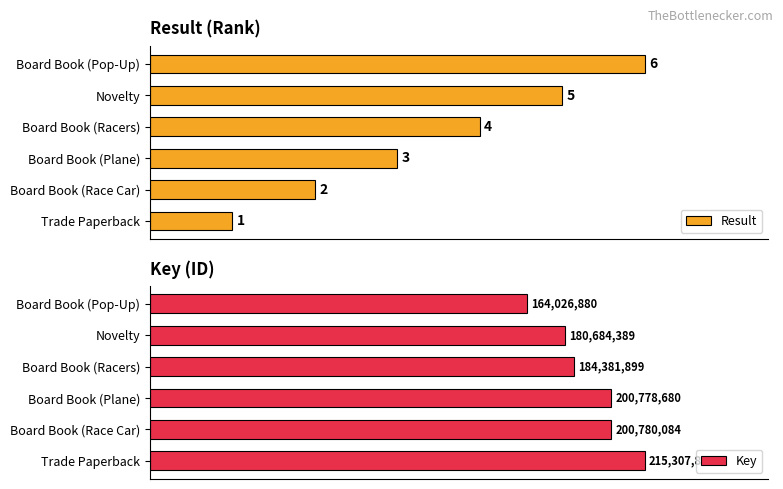

Which category has the highest value in the Result series?

Board Book (Pop-Up)